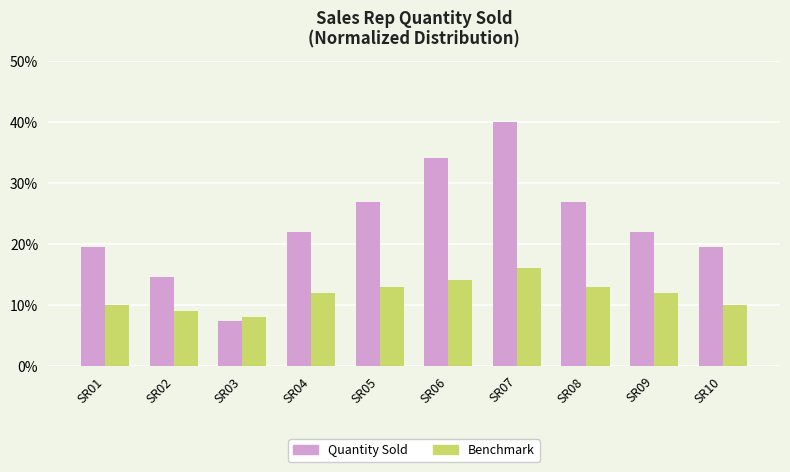

At which label is Benchmark closest to 0?

SR03